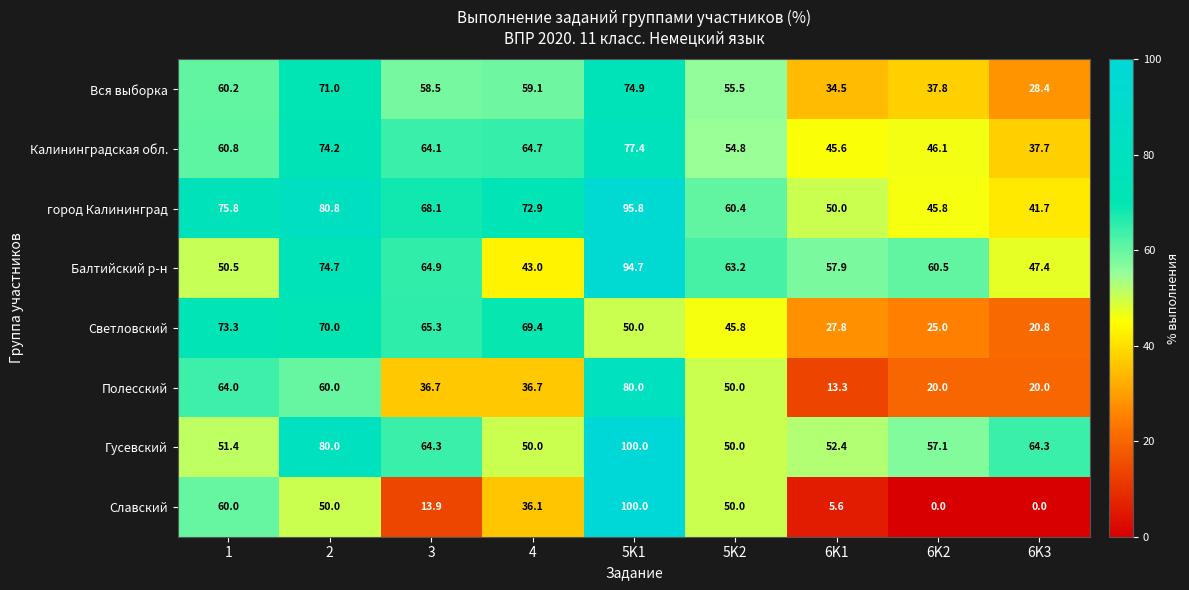

What is the maximum value for Полесский?

80.0